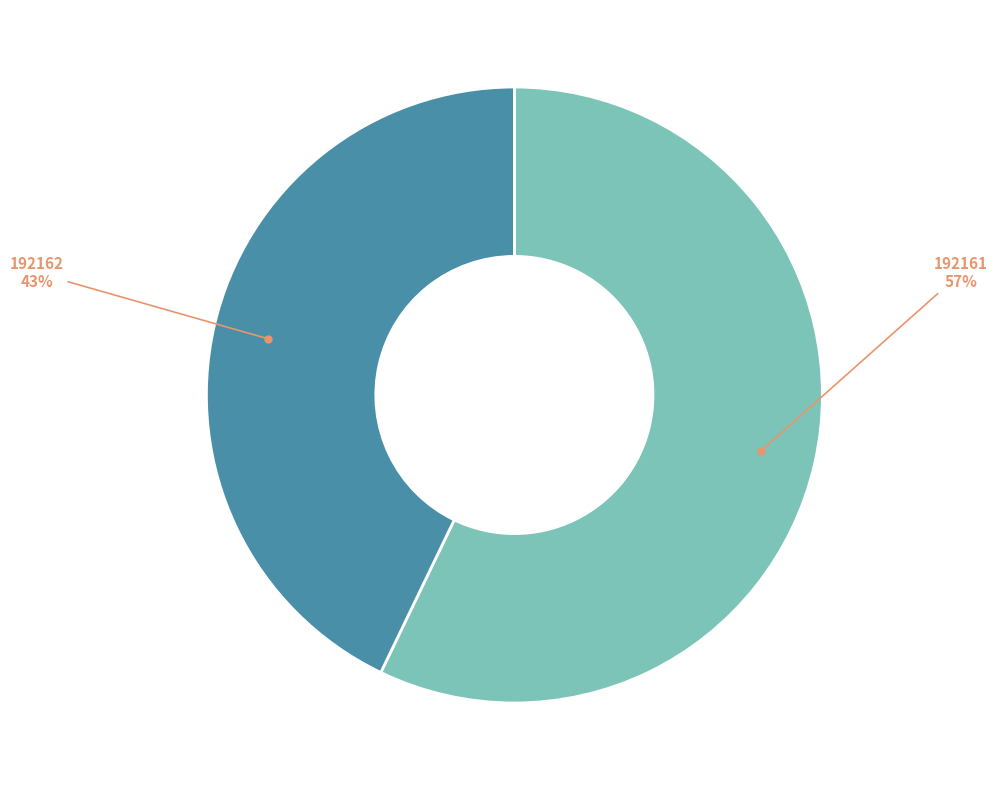

To the nearest percent, what is the average slice percentage?

50%